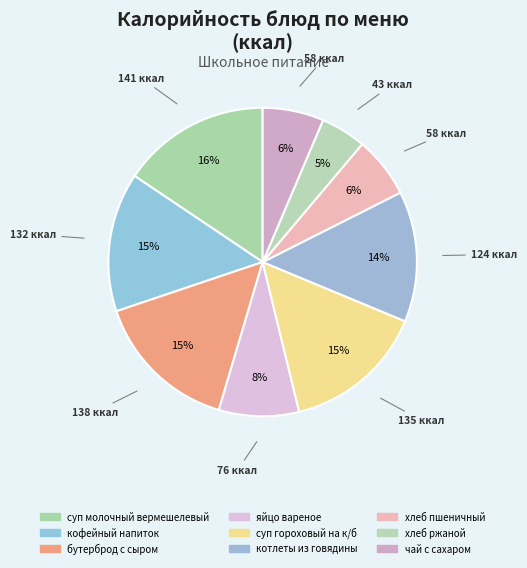

Count the number of slices in the pie.

9